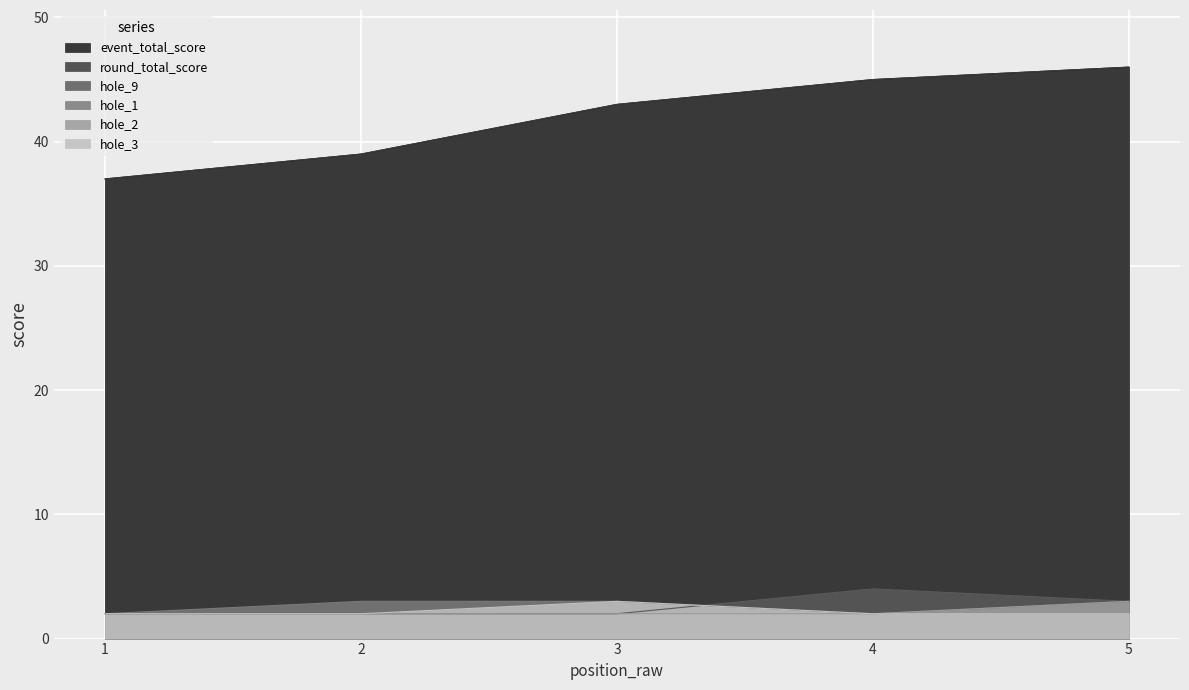

At 5, list the series in order from smallest to largest.

hole_3, hole_9, hole_1, hole_2, event_total_score, round_total_score